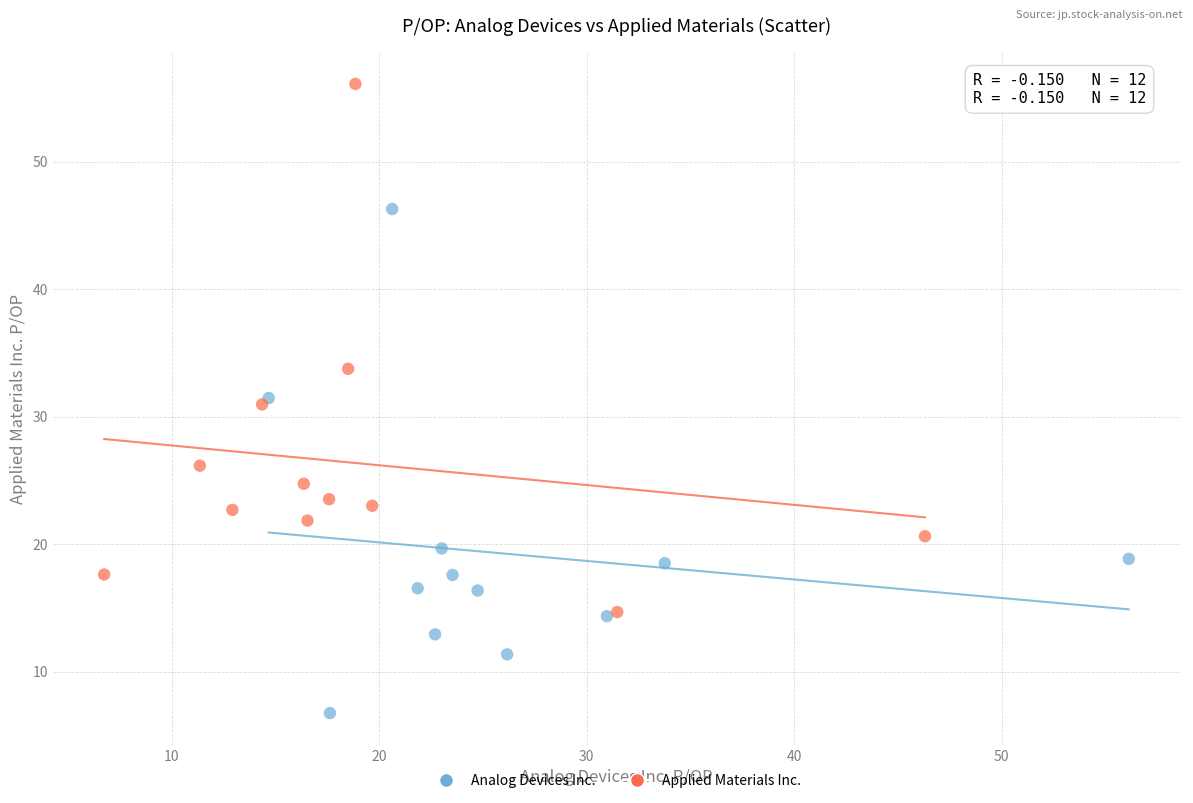

Which series contains the lowest Y value?

Analog Devices Inc.